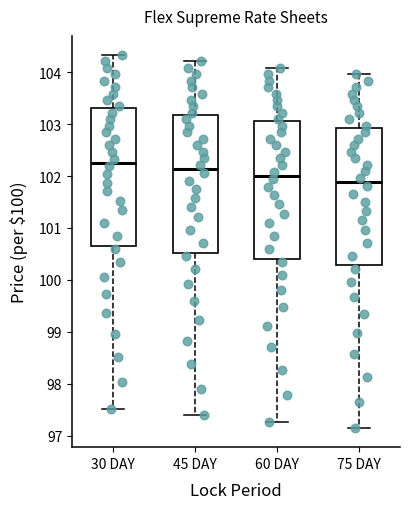

Reading left to right, transcribe this box plot: for each box, give where its median line is, the range the box spans, and where its two whiskers end, as read against the y-axis. The values are not printed on the chart, so give them approximately, as read against the axis.

30 DAY: median 102.3, box 100.7 to 103.3, whiskers 97.5 to 104.3
45 DAY: median 102.1, box 100.5 to 103.2, whiskers 97.4 to 104.2
60 DAY: median 102.0, box 100.4 to 103.1, whiskers 97.3 to 104.1
75 DAY: median 101.9, box 100.3 to 102.9, whiskers 97.1 to 104.0